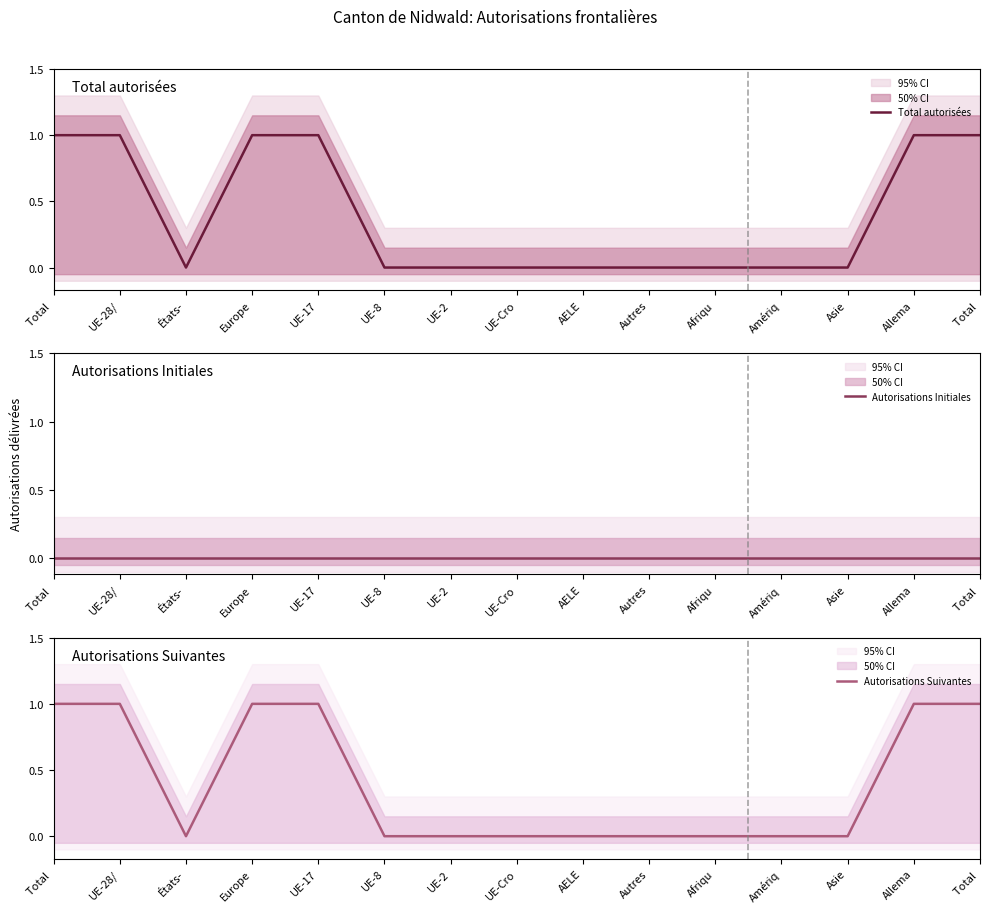

What is the label of the 9th point from the left?

AELE